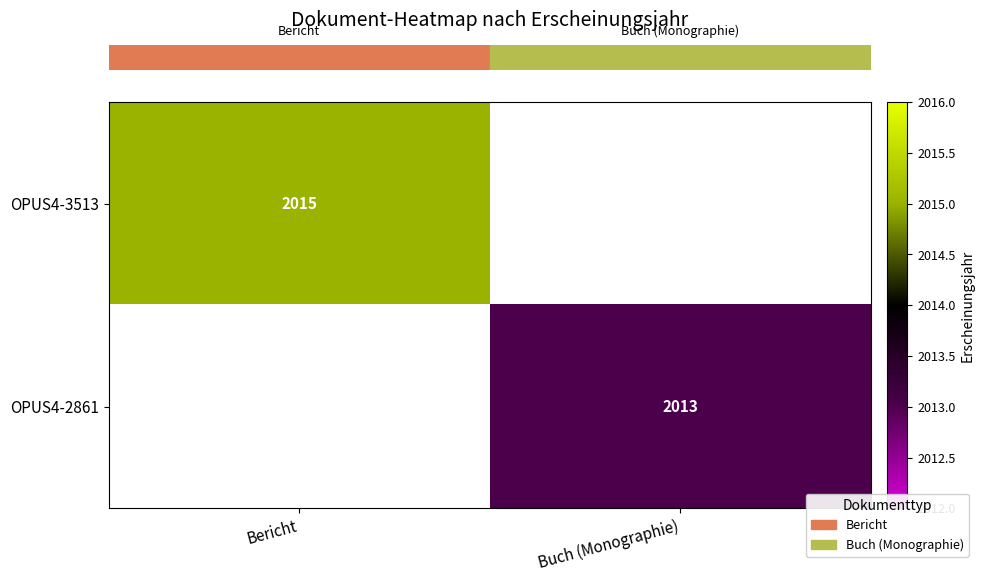

Which label corresponds to the largest value in the chart?

Bericht